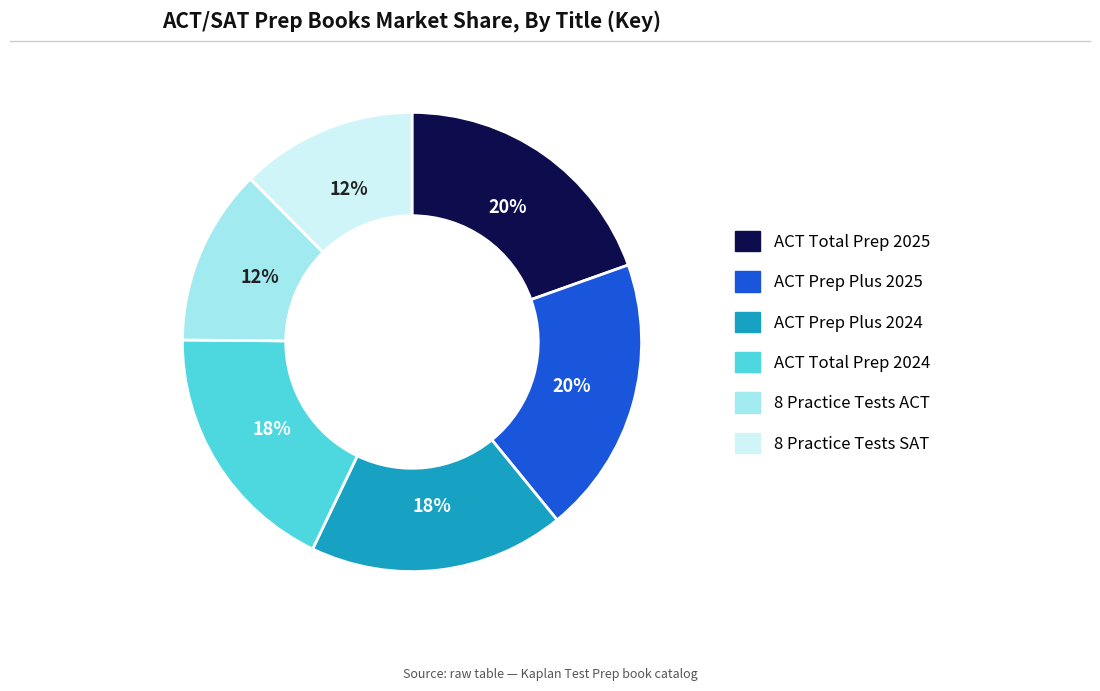

To the nearest percent, what is the difference between the ACT Total Prep 2024 and ACT Prep Plus 2025 slice percentages?

2%